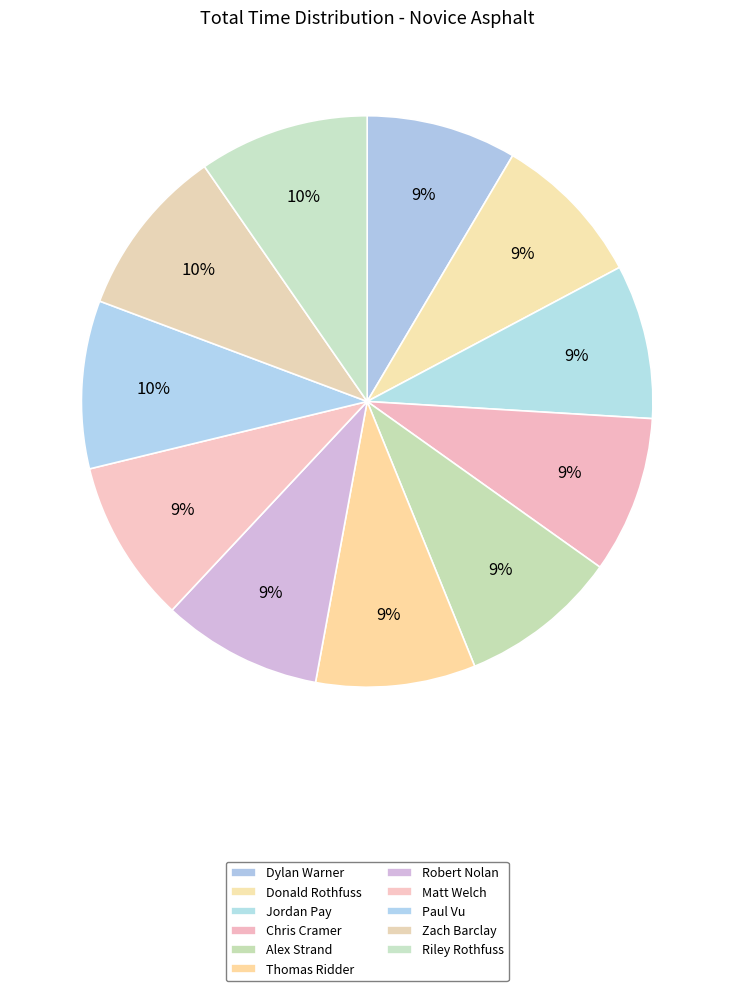

Which slice is the smallest?

Dylan Warner